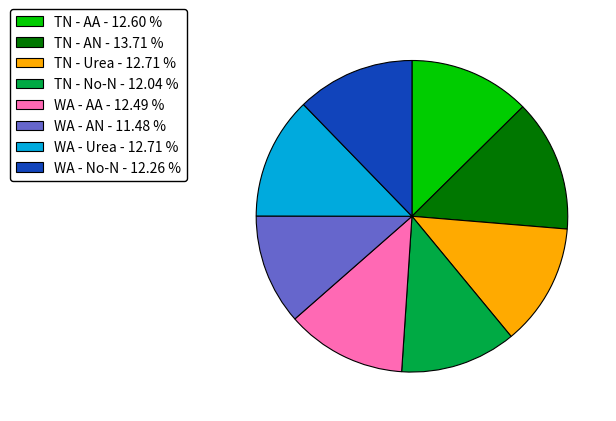

Which category has the smallest portion of the pie?

WA - AN